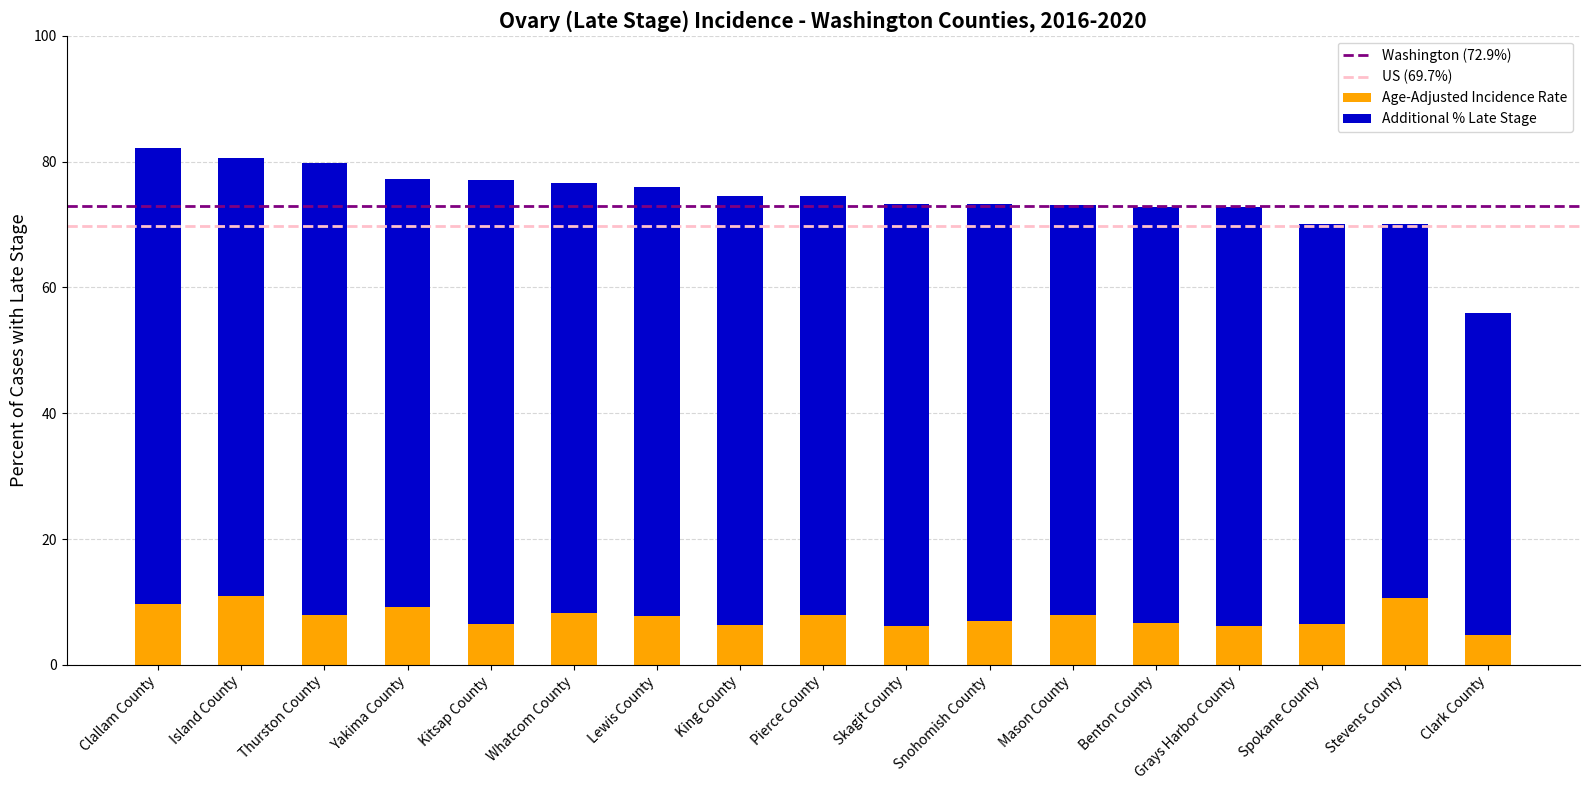

What is the difference between the maximum and minimum values in the Age-Adjusted Incidence Rate series?

6.3